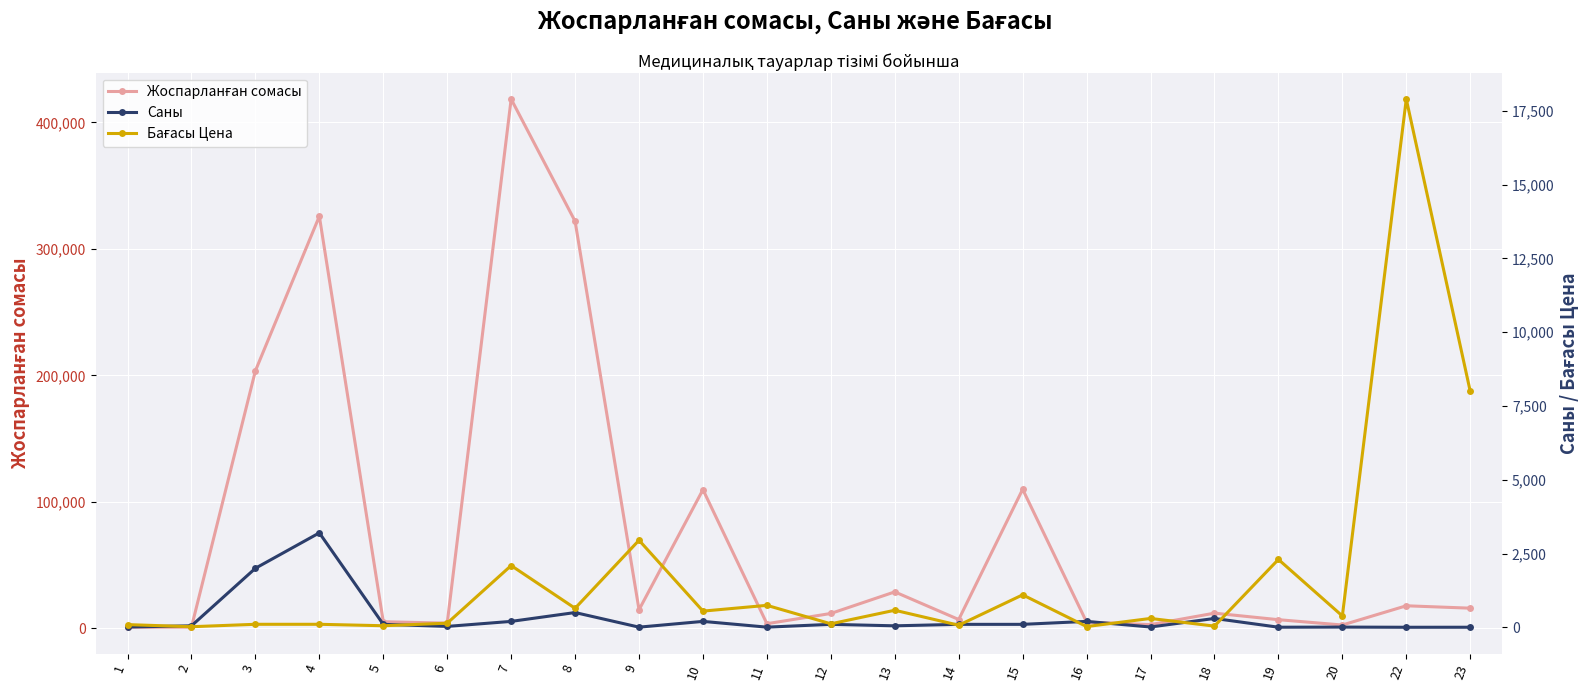

Which series has the widest spread of values?

Жоспарланған сомасы